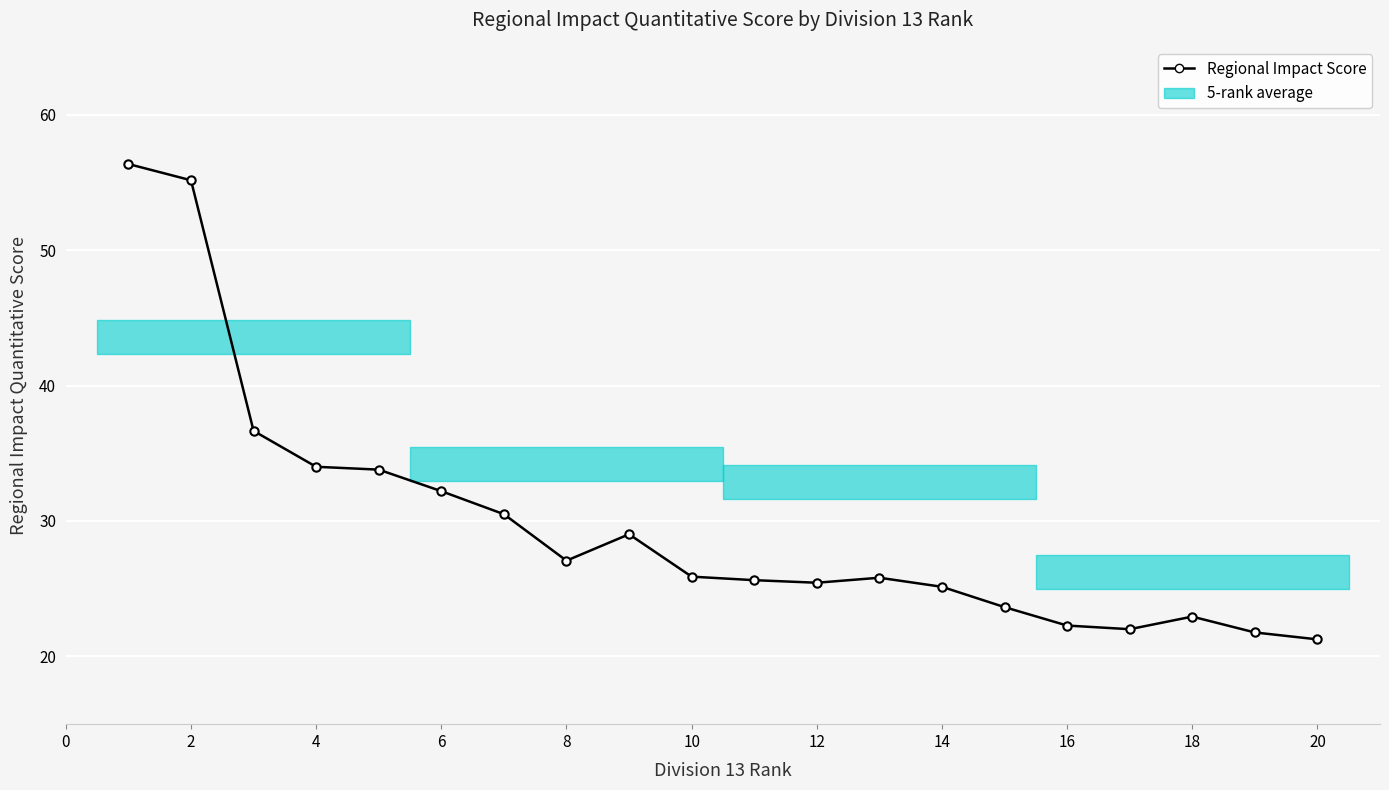

What is the sum of all values?

596.5